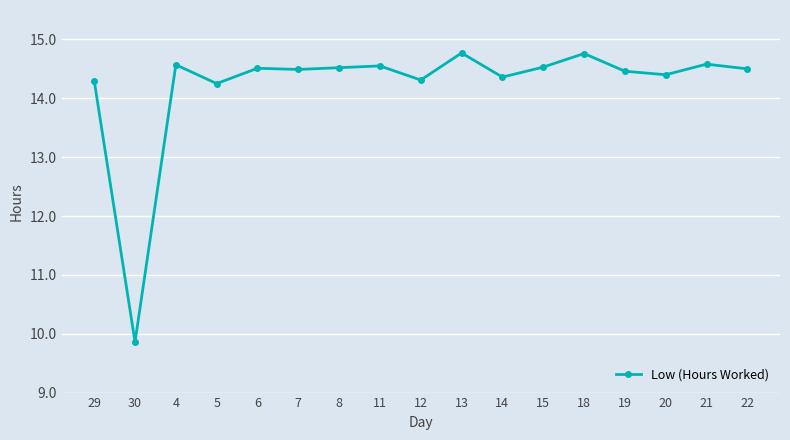

What is the ratio of the value at 20 to the value at 4?

1.0